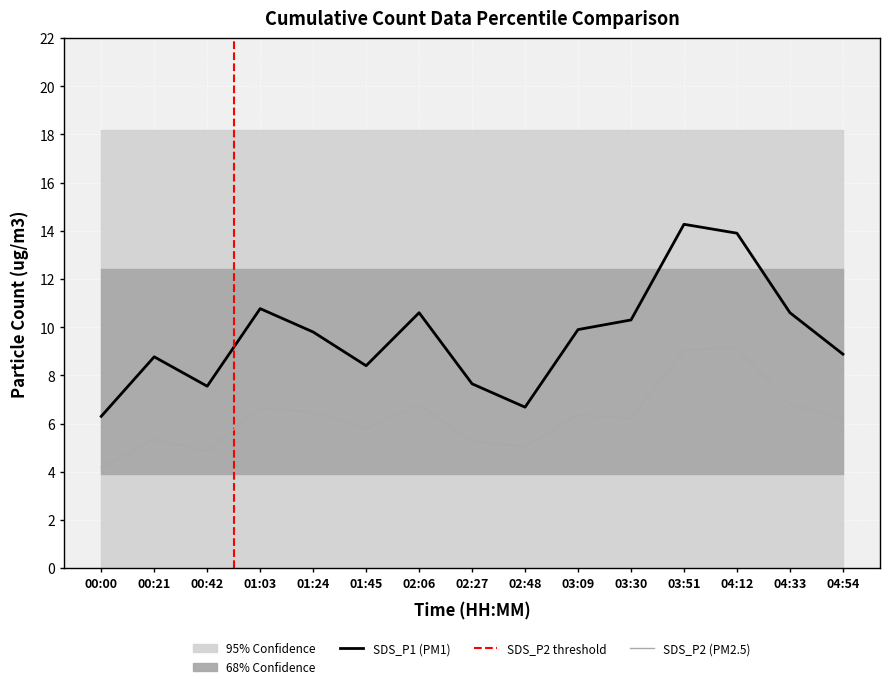

At 03:51, list the series in order from smallest to largest.

SDS_P2, SDS_P1